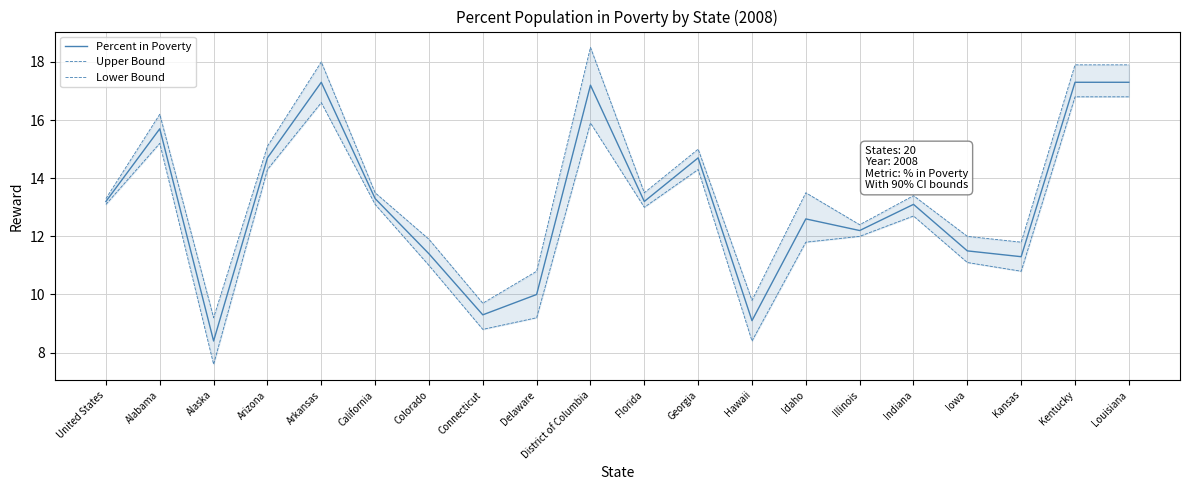

Read the Percent in Poverty value at Arkansas.

17.3